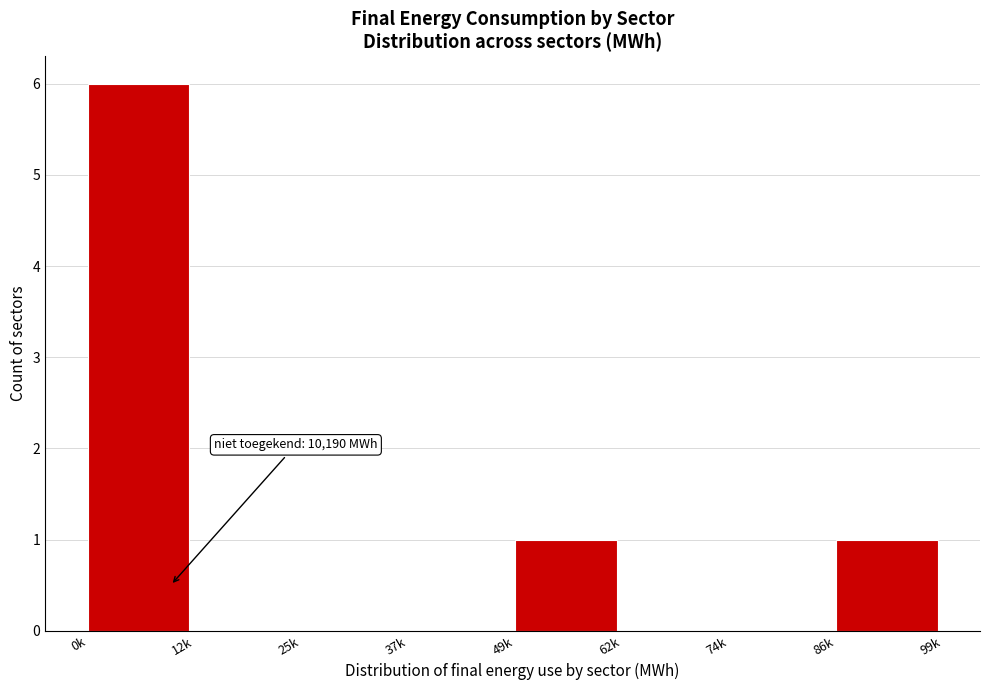

Reading left to right, list all the values displayed in this chart.

0k=6	12k=0	25k=0	37k=0	49k=1	62k=0	74k=0	86k=1